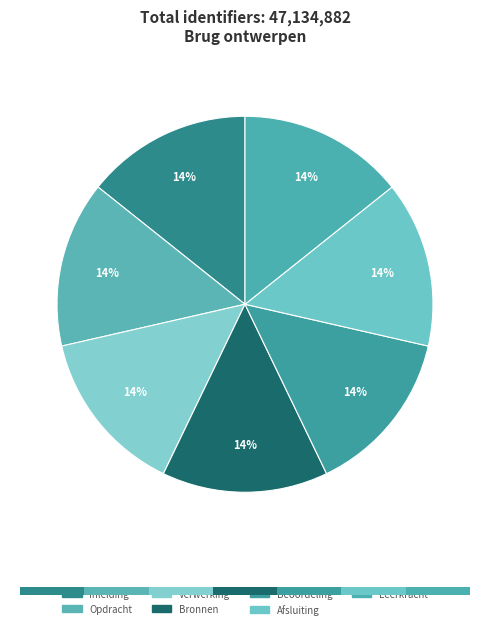

Does any single category account for the majority?

No